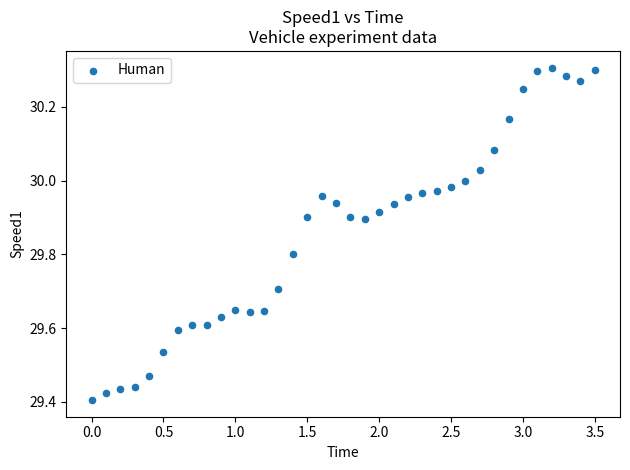

What is the range of X values (max minus min)?

3.5